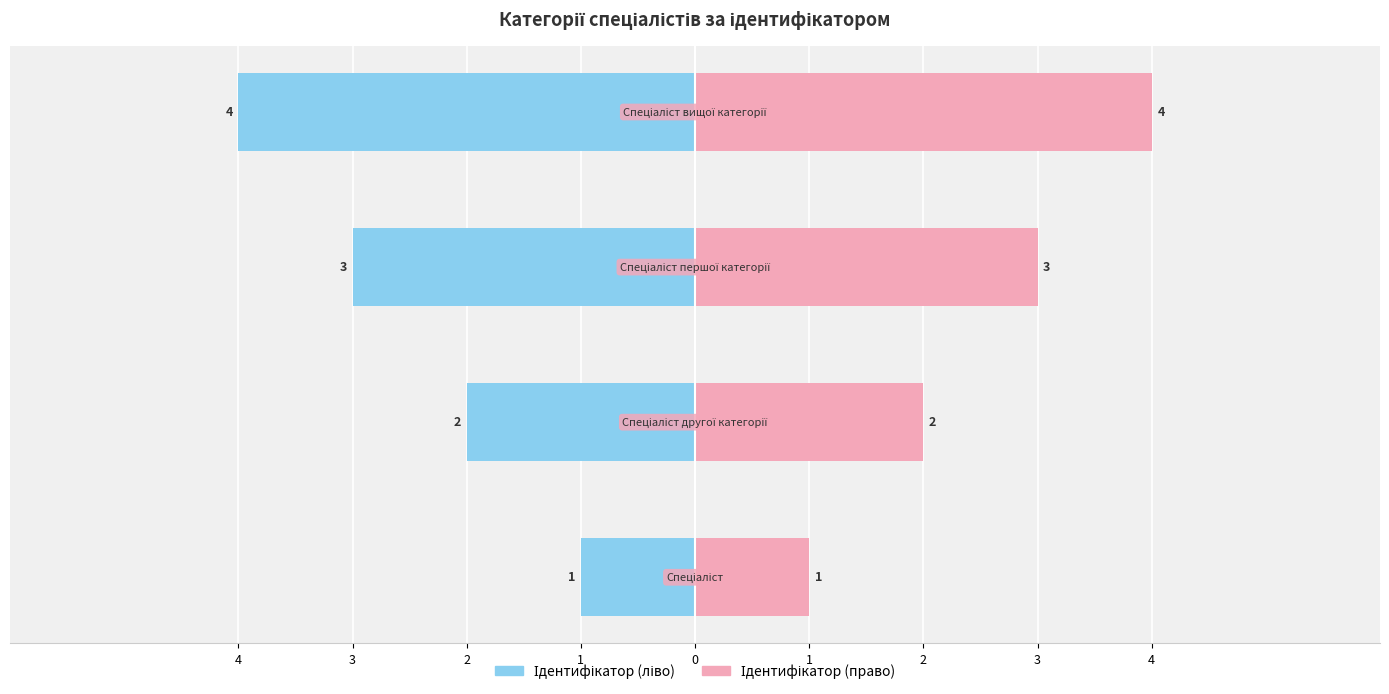

What is the difference between the highest and lowest values at 1?

8